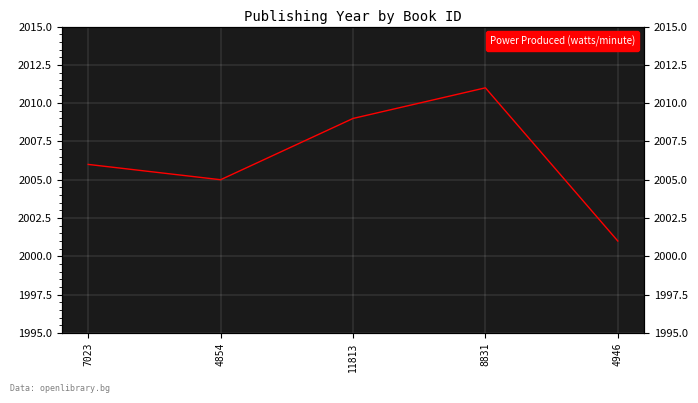

What is the greatest value displayed?

2011